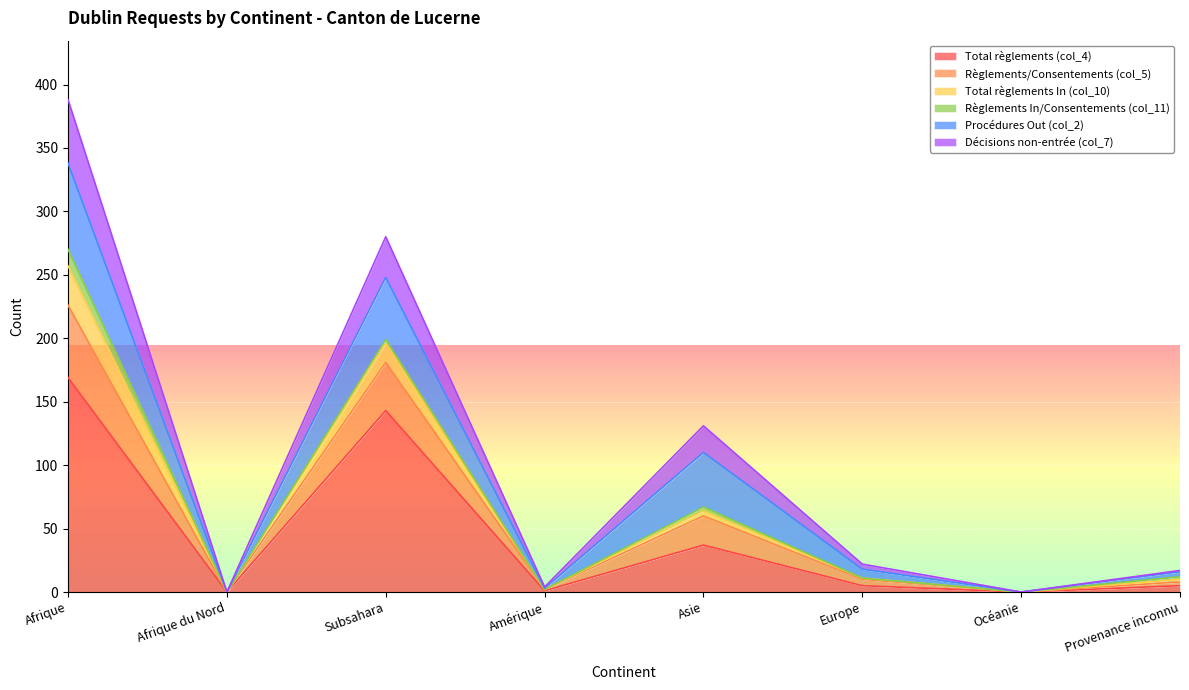

How many data points does each series have?

8